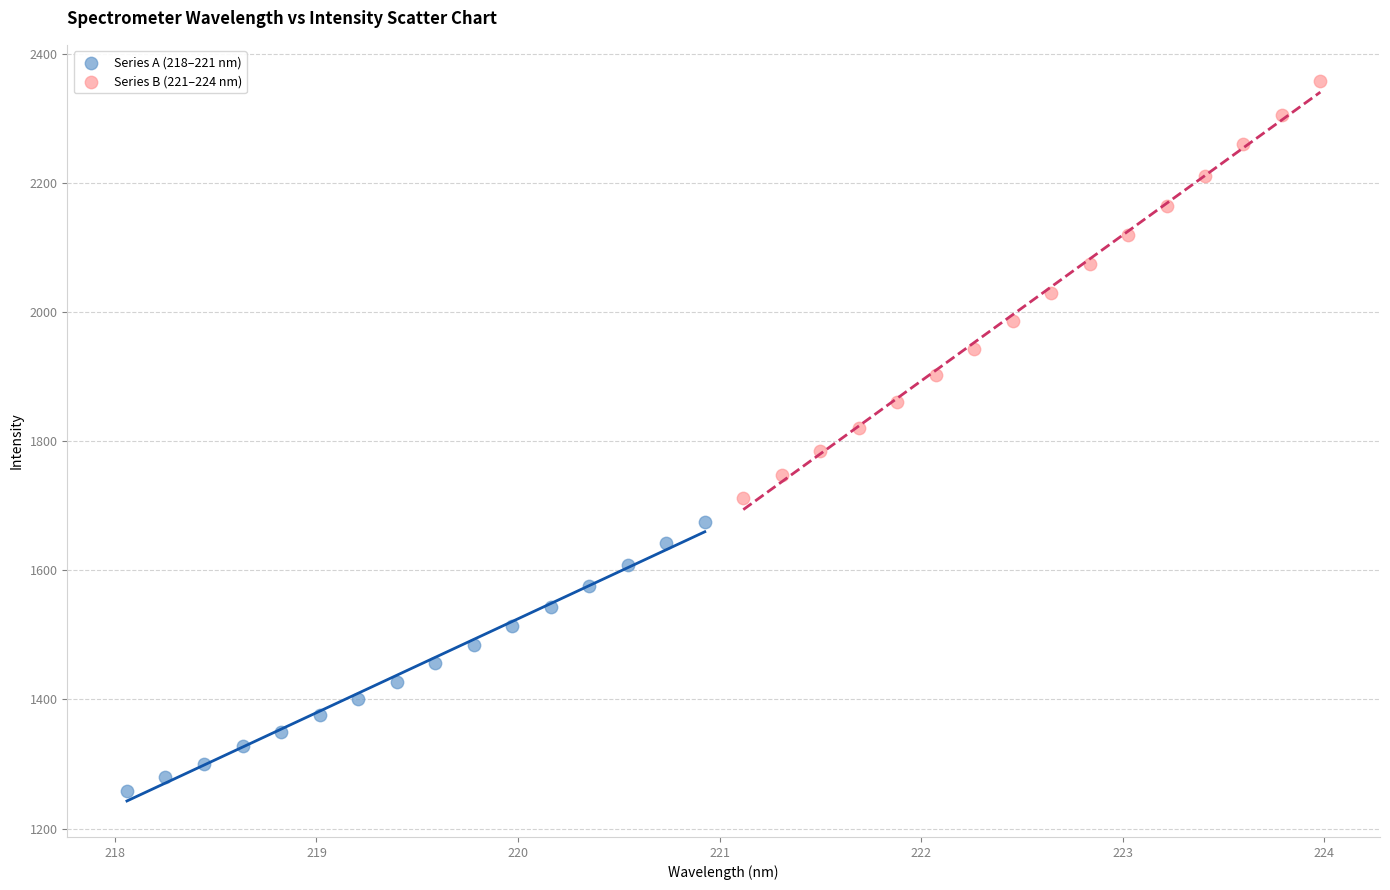

Which series has the widest spread of Y values?

Series B (221–224 nm)